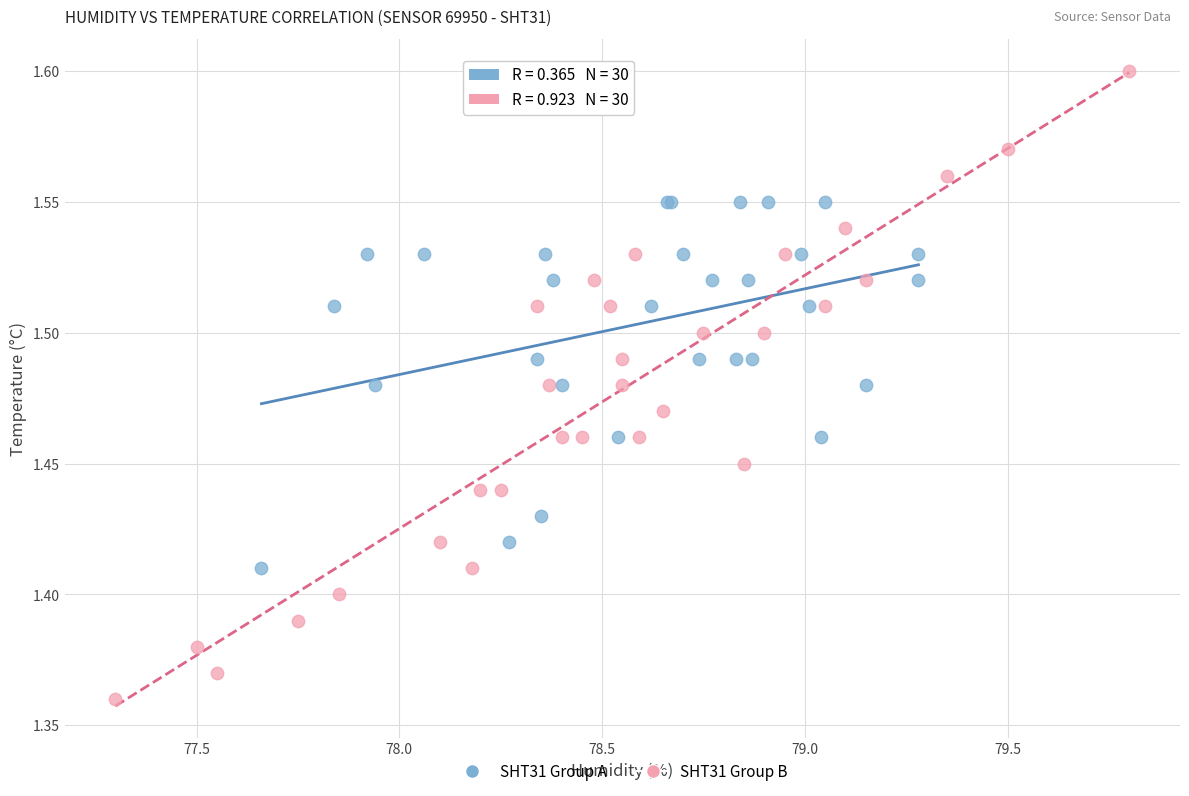

What are all the series names shown in the legend?

SHT31 Group A, SHT31 Group B